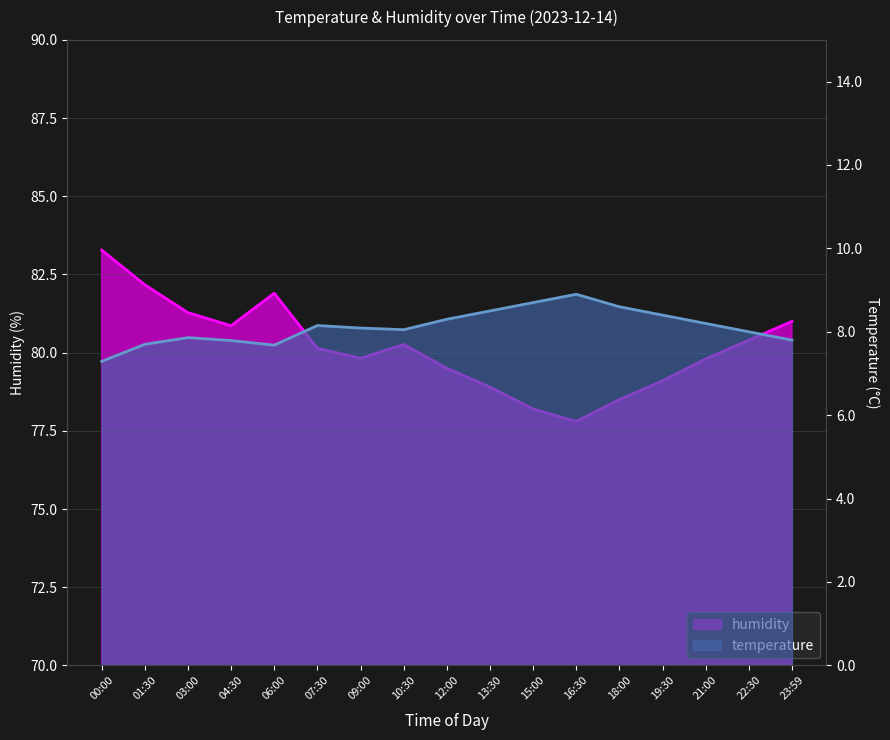

What is the difference between the highest and lowest values at 00:00?

76.0